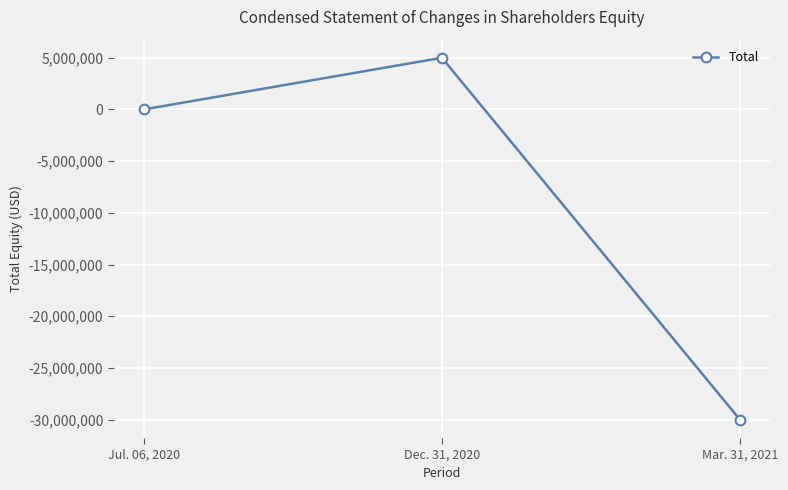

Reading left to right, transcribe all the data shown in this chart.

0	5000009	-30032258